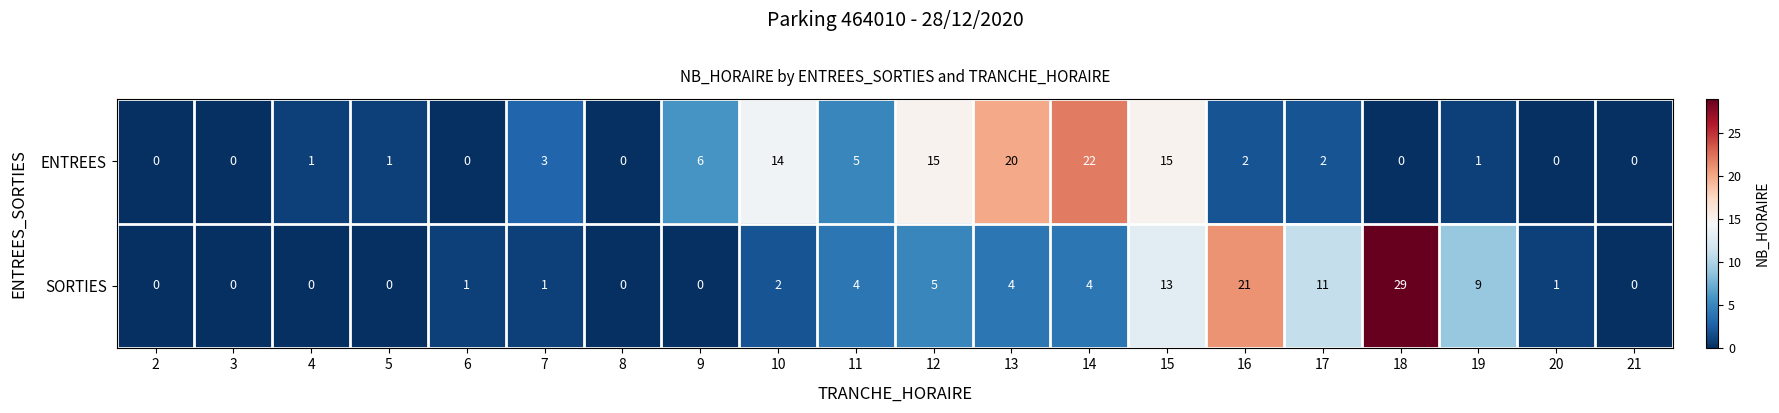

The value of SORTIES at 16 is 21. True or false?

True